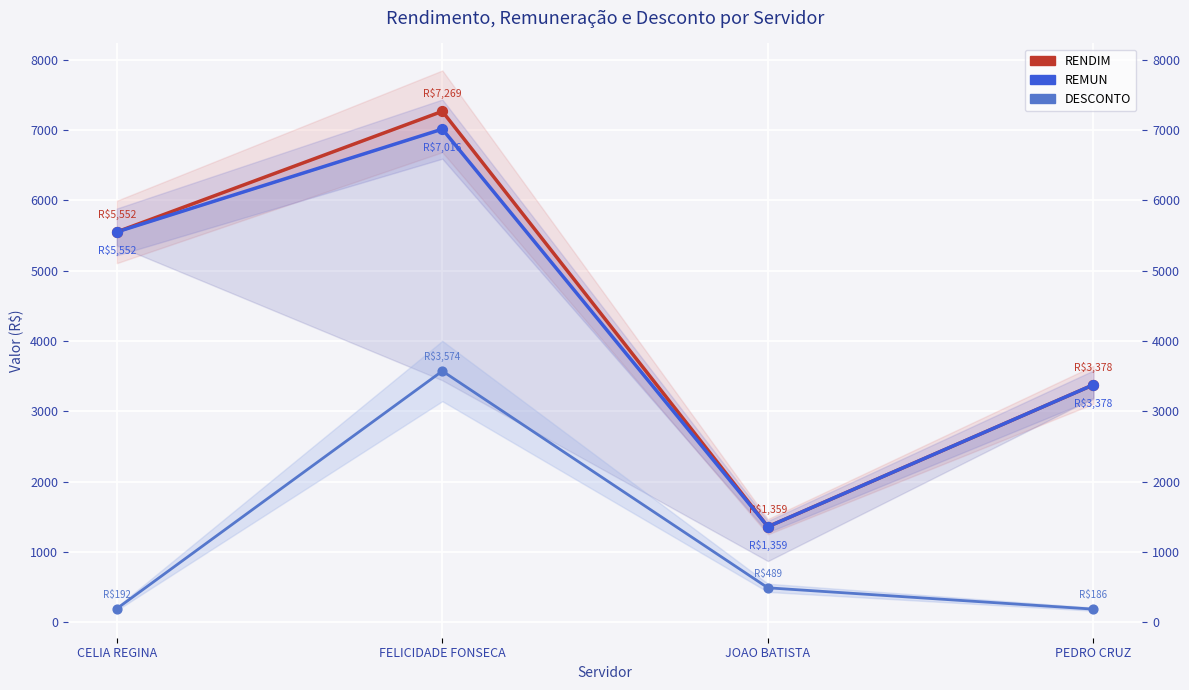

Is the value of RENDIM at JOAO BATISTA greater than the value of DESCONTO at PEDRO CRUZ?

Yes